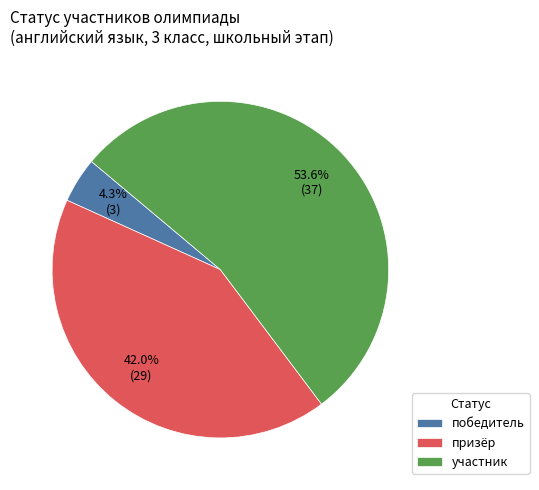

True or false: призёр accounts for 42% of the total.

True